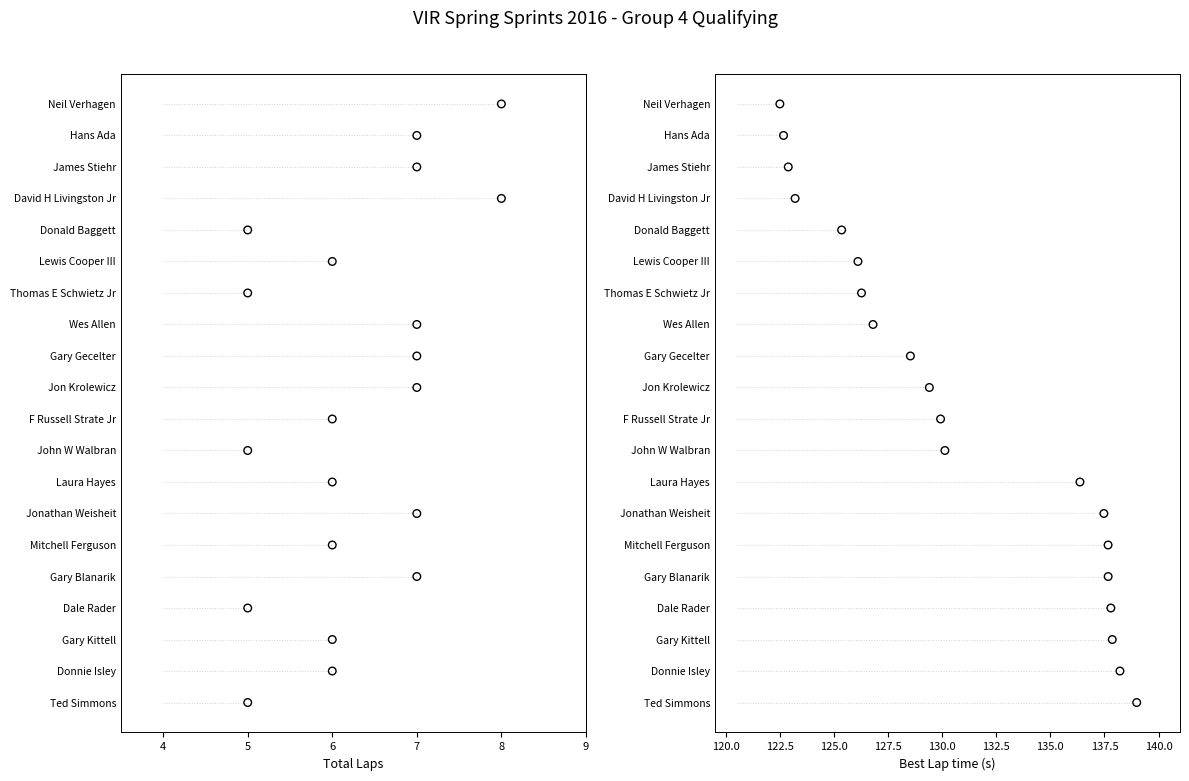

What are all the series names shown in the legend?

Total Laps, Best Lap time